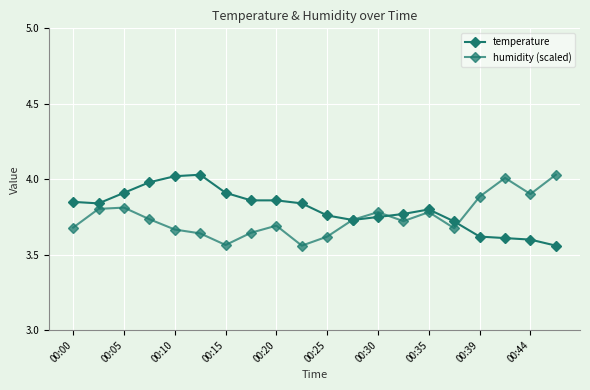

How many data points does each series have?

20